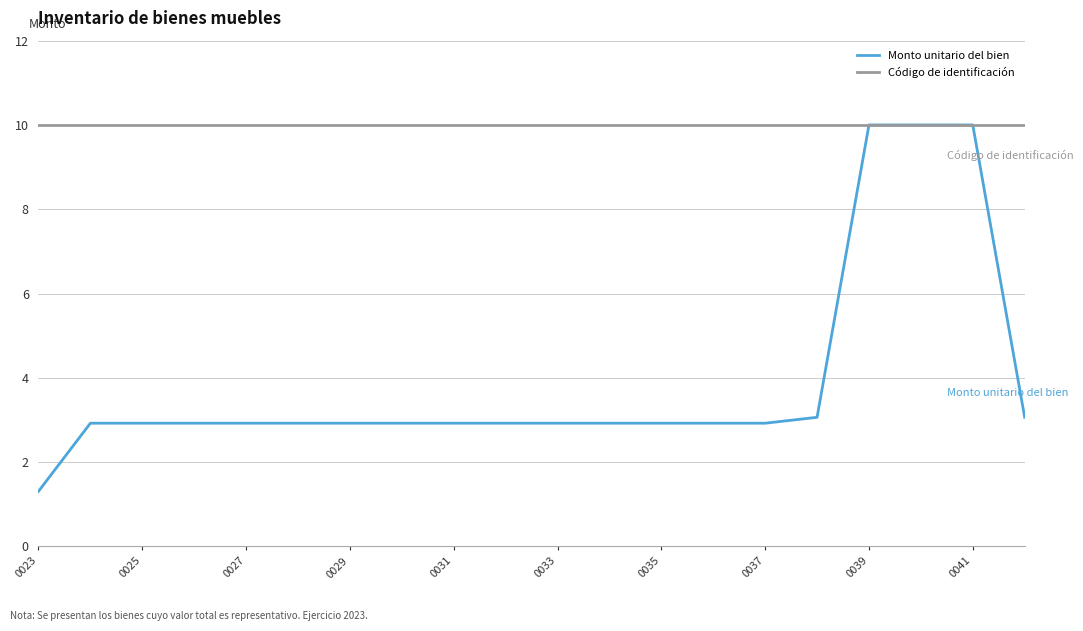

What is the average value of the Monto unitario del bien series?

3.9